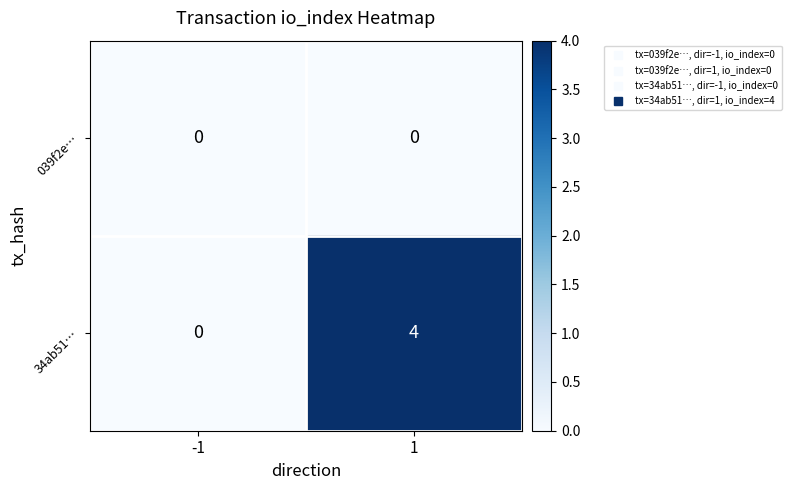

Reading left to right, extract all data points from this chart.

039f2e…: -1=0	1=0
34ab51…: -1=0	1=4